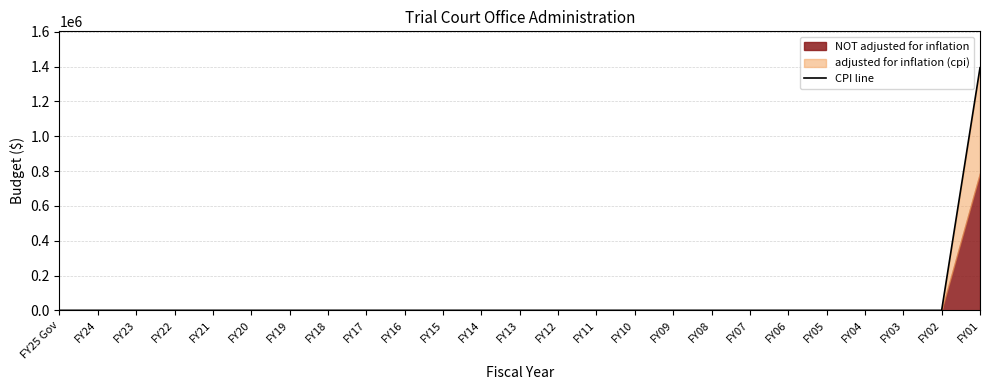

Between FY19 and FY09, which is larger?

FY19